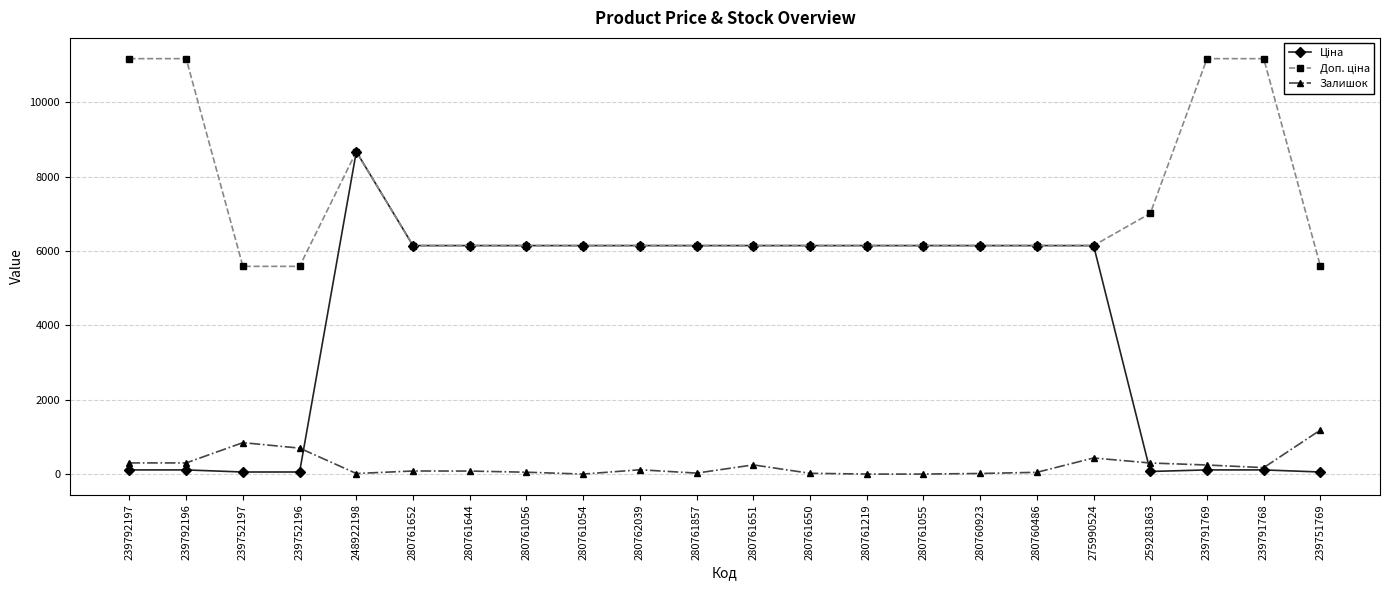

What is the value of the Залишок point at the 4th from the left?

698.0